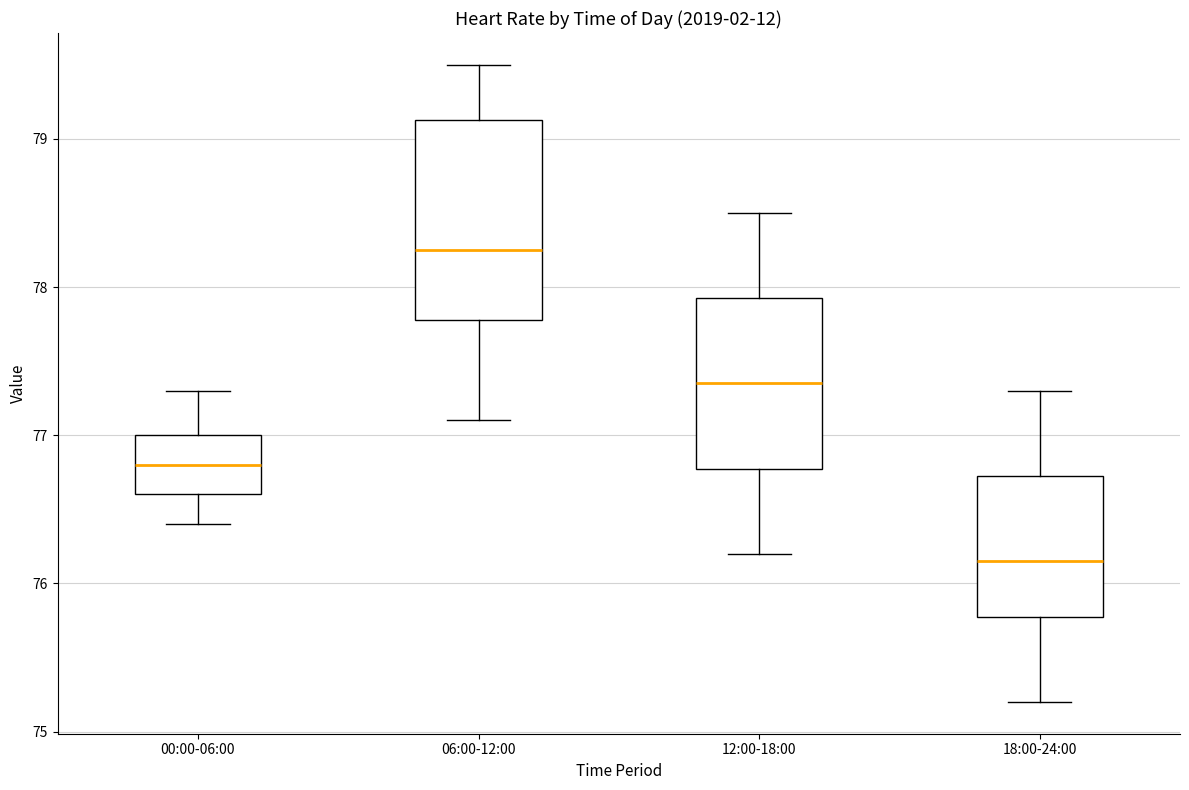

Reading left to right, transcribe this box plot: for each box, give where its median line is, the range the box spans, and where its two whiskers end, as read against the y-axis. The values are not printed on the chart, so give them approximately, as read against the axis.

00:00-06:00: median 76.8, box 76.6 to 77.0, whiskers 76.4 to 77.3
06:00-12:00: median 78.3, box 77.8 to 79.1, whiskers 77.1 to 79.5
12:00-18:00: median 77.4, box 76.8 to 77.9, whiskers 76.2 to 78.5
18:00-24:00: median 76.2, box 75.8 to 76.7, whiskers 75.2 to 77.3